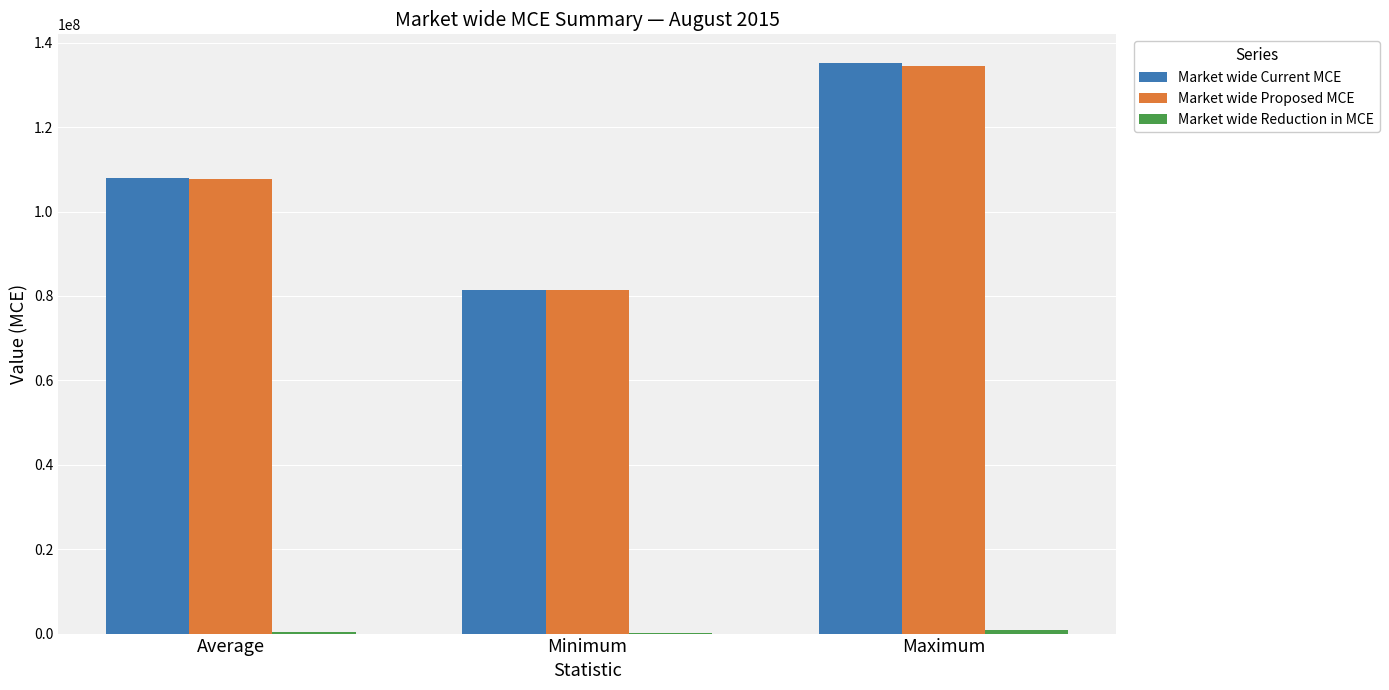

Count the number of categories in the chart.

3